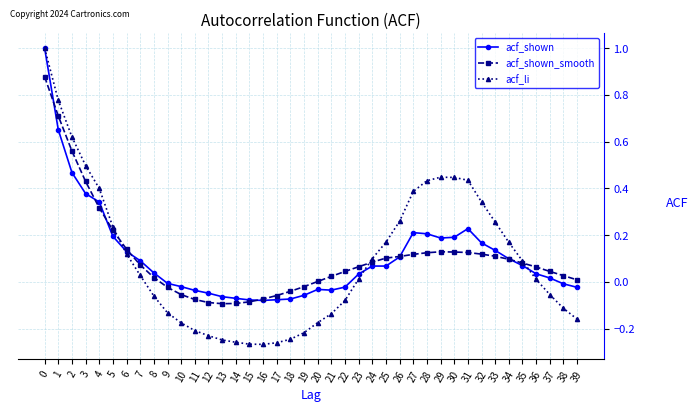

How many categories are shown in the chart?

40